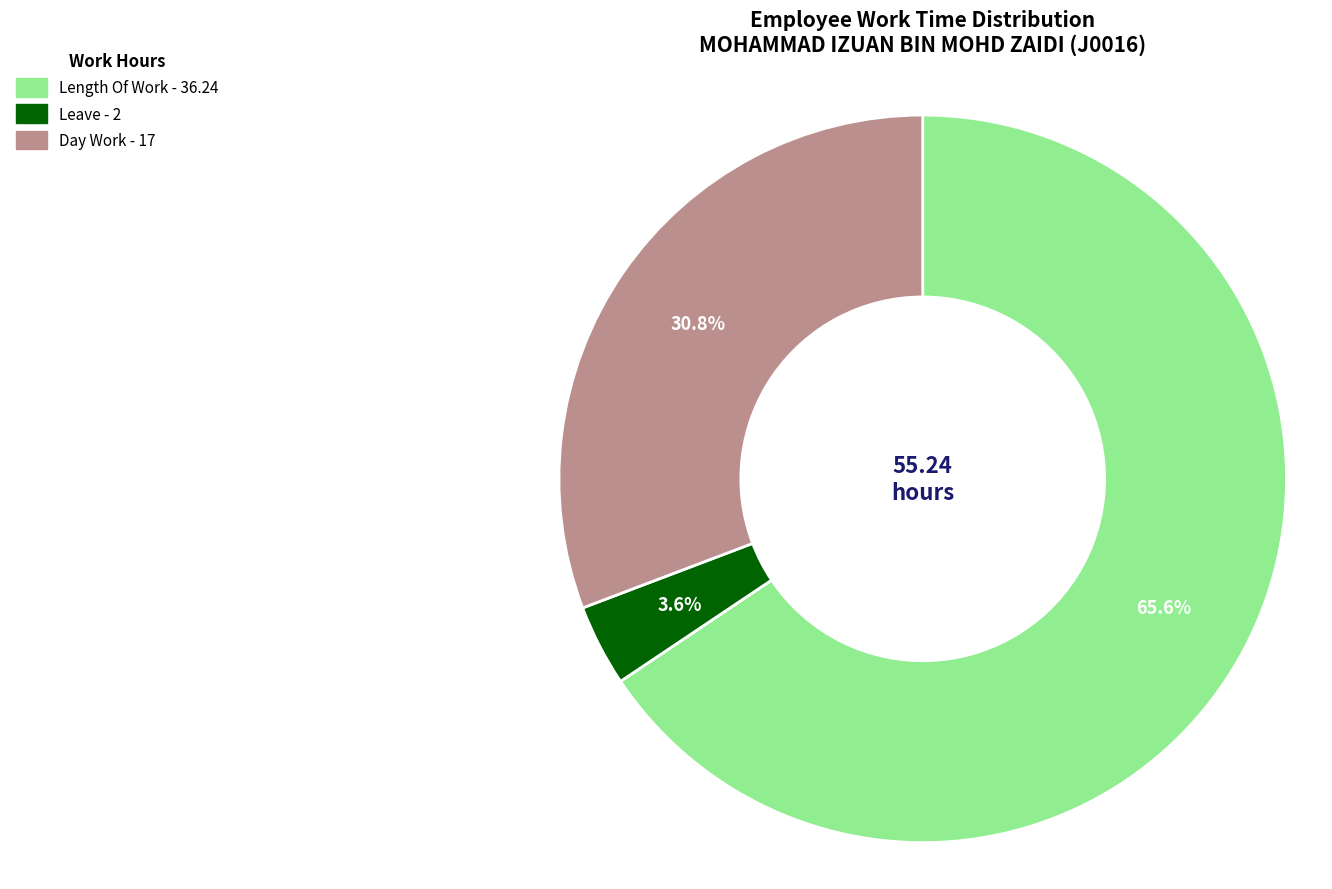

Is there any slice that represents more than half of the pie?

Yes